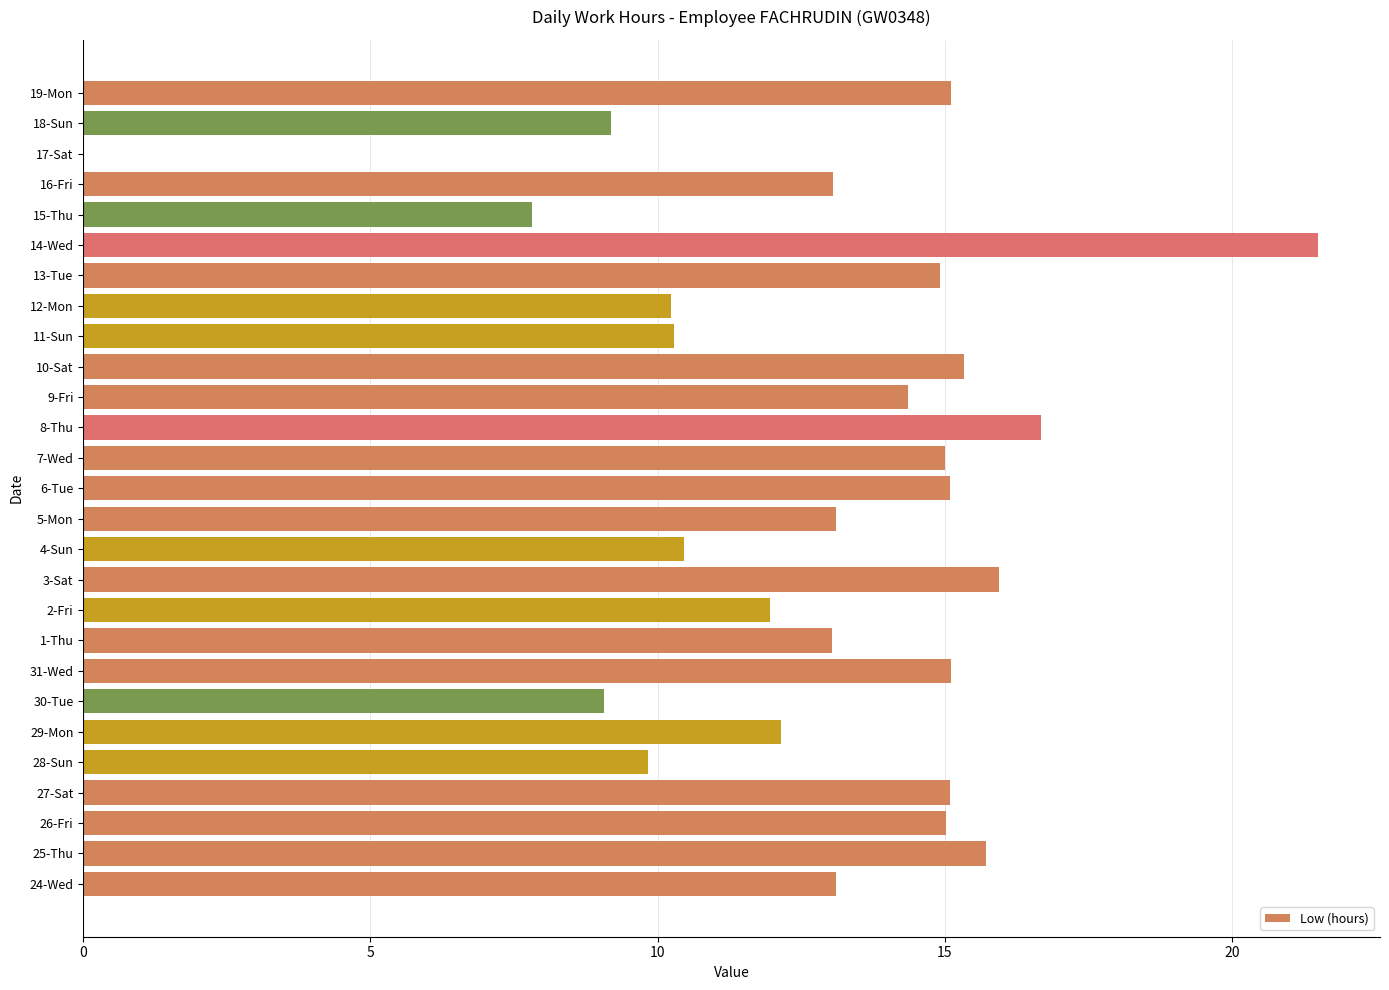

What is the change in value from 29-Mon to 8-Thu?

+4.5